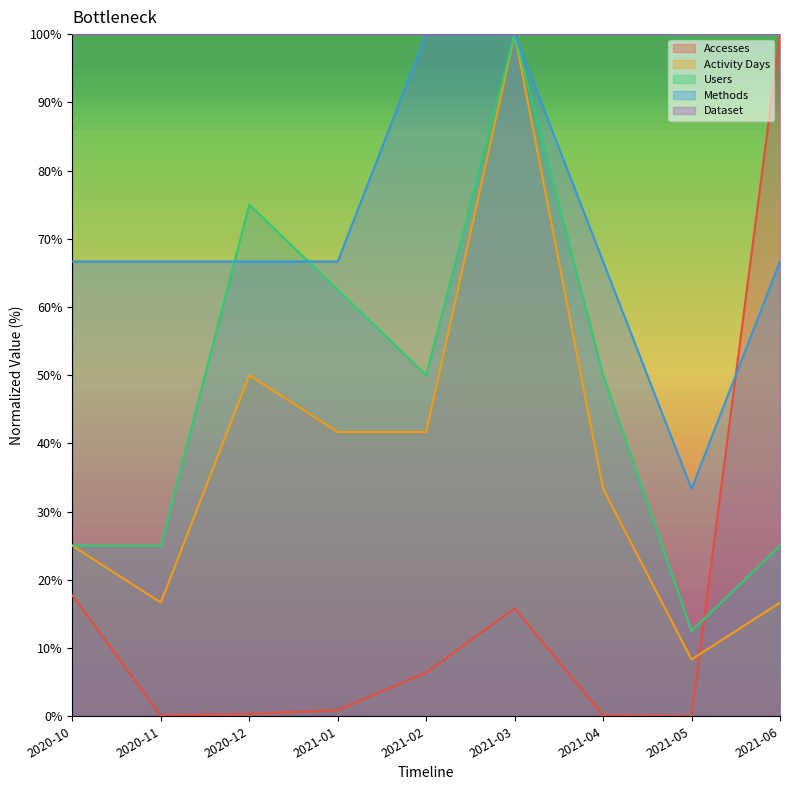

The value of Activity Days at 2020-12 is 50.0. True or false?

True